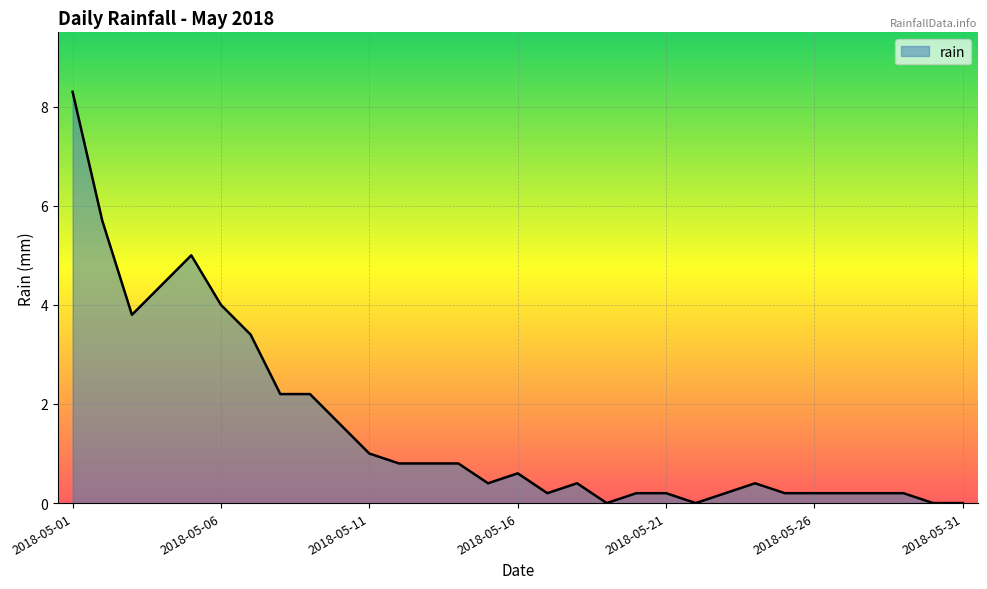

What is the maximum value shown in the chart?

8.3